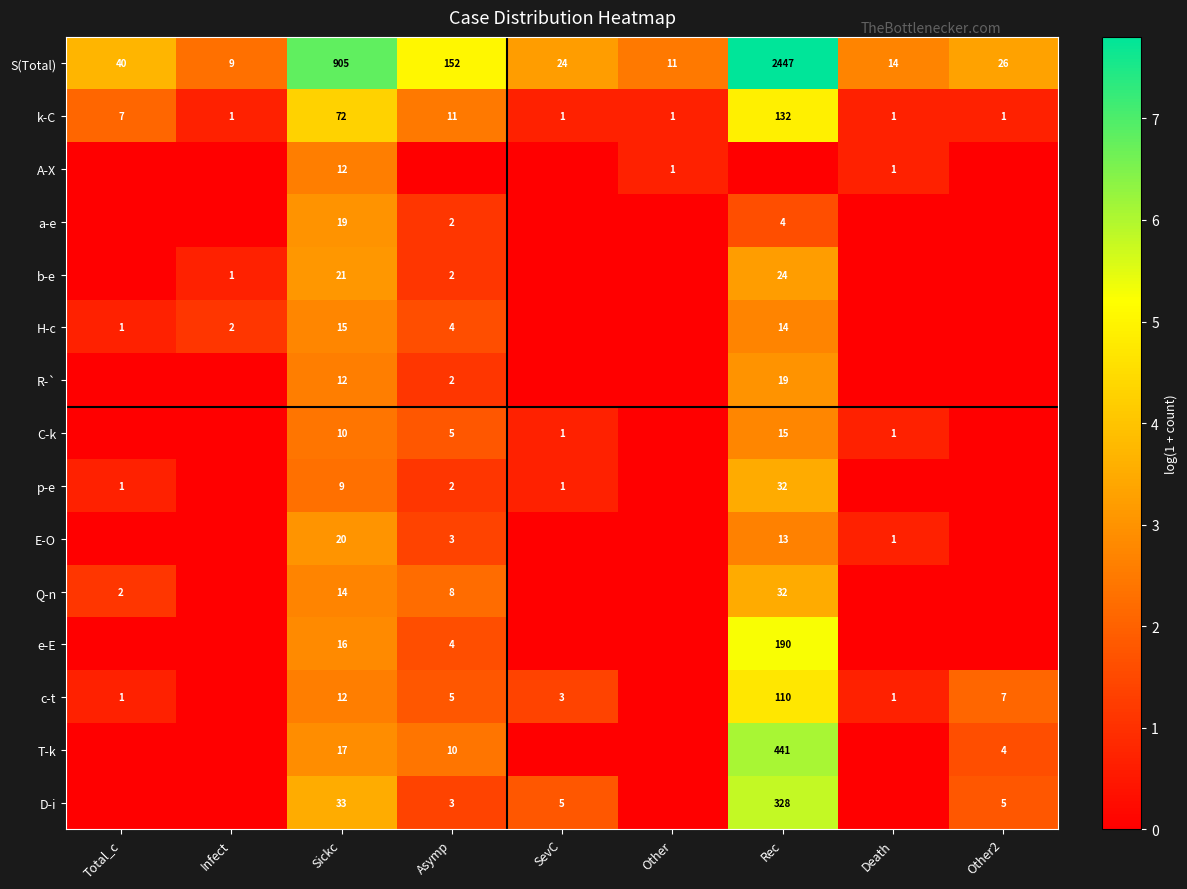

The value of E-O at Rec is 8. True or false?

False